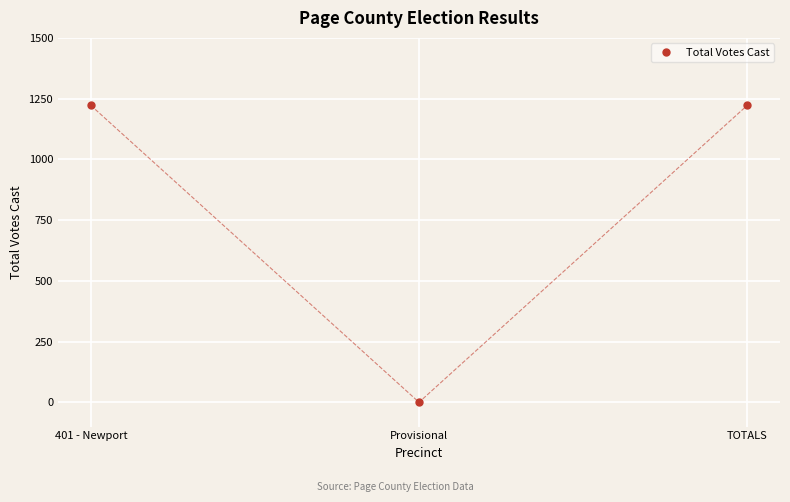

The value at Provisional is 854. True or false?

False